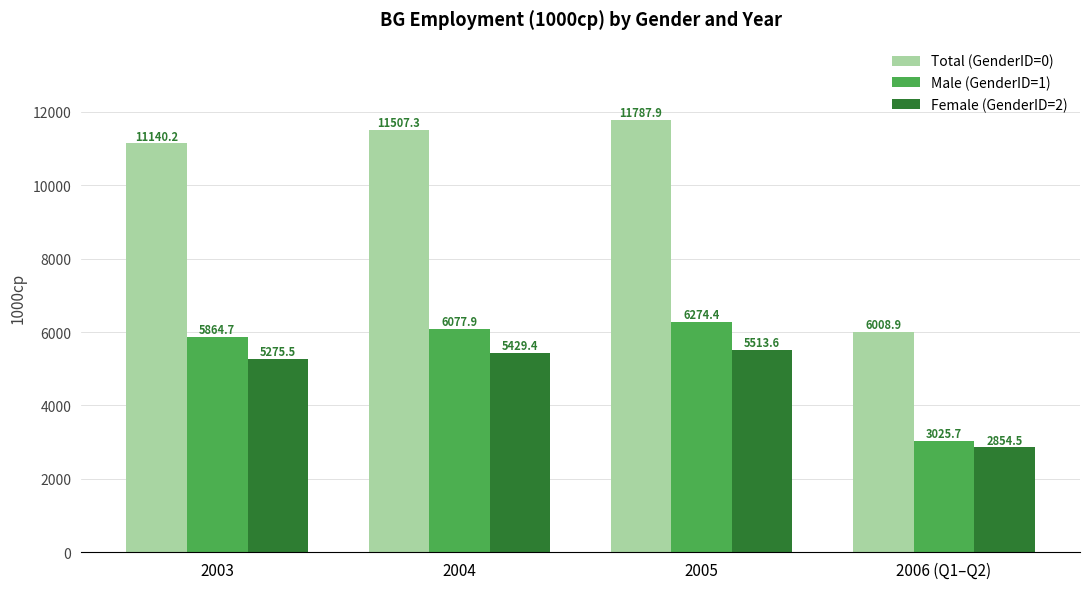

Which series changed the most between 2003 and 2004?

Total (GenderID=0)